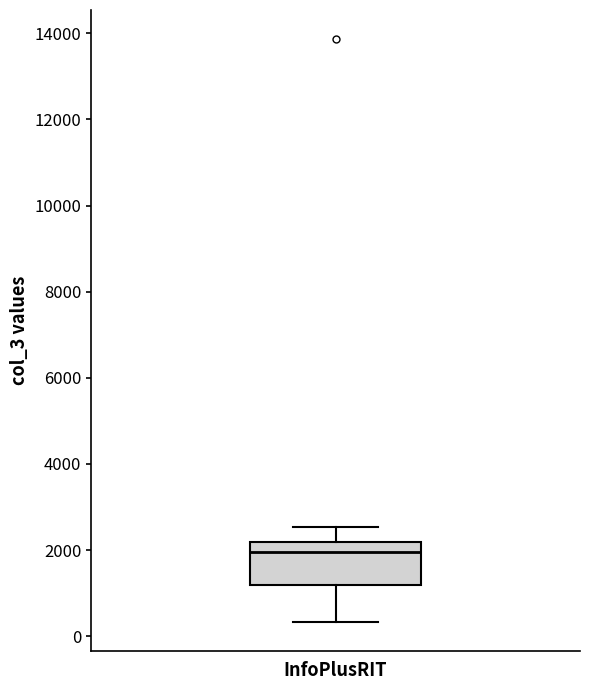

Transcribe this box plot: give where the median line is, the range the box spans, and where the two whiskers end, as read against the y-axis. The values are not printed on the chart, so give them approximately, as read against the axis.

median 2000, box 1200 to 2200, whiskers 400 to 2600